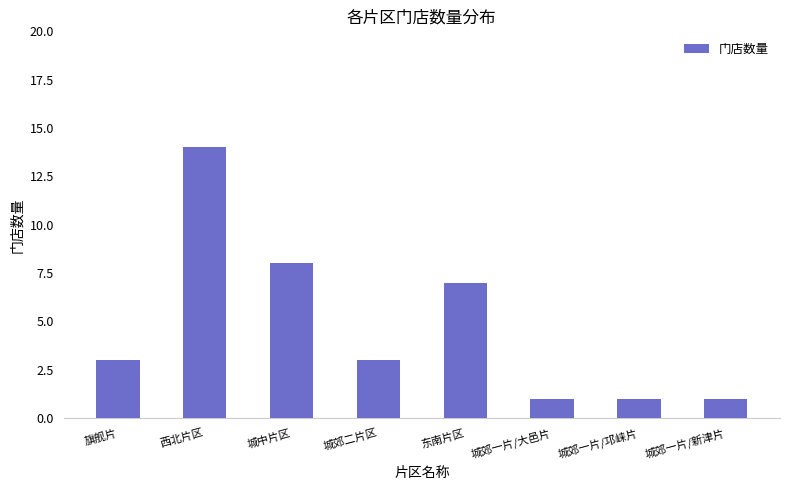

What is the value of the 2nd bar from the left?

14